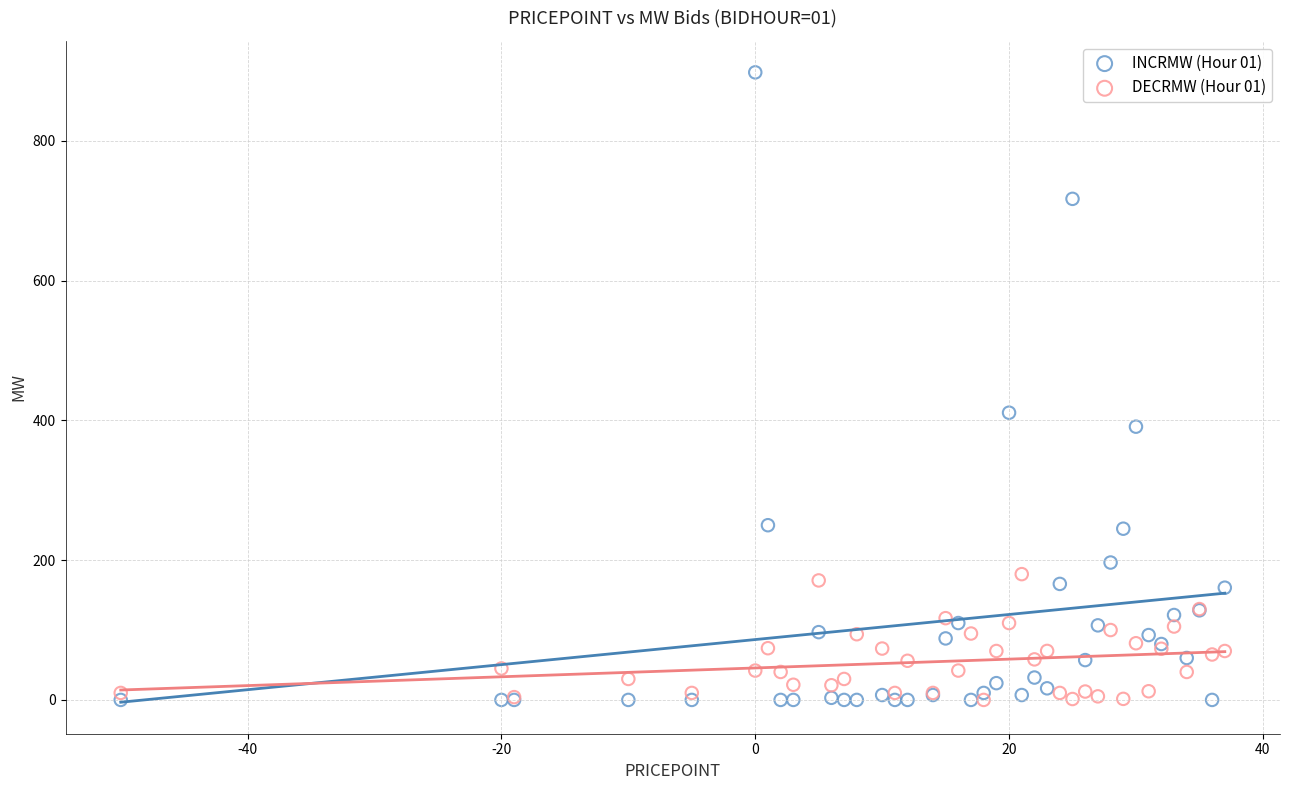

Across all series, what Y value is closest to 449?

411.0